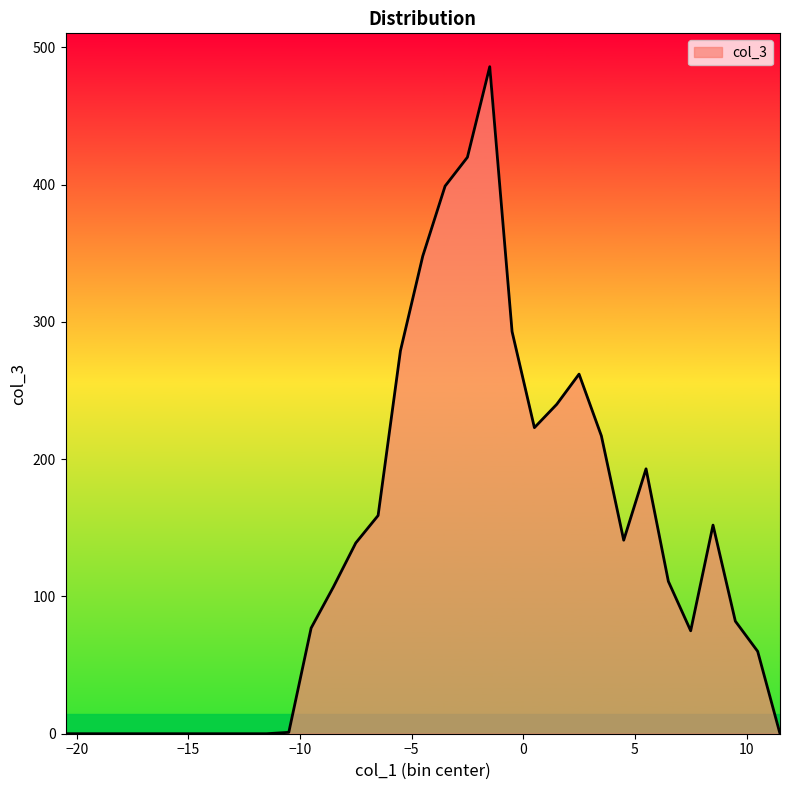

What is the difference between the maximum and minimum values?

486